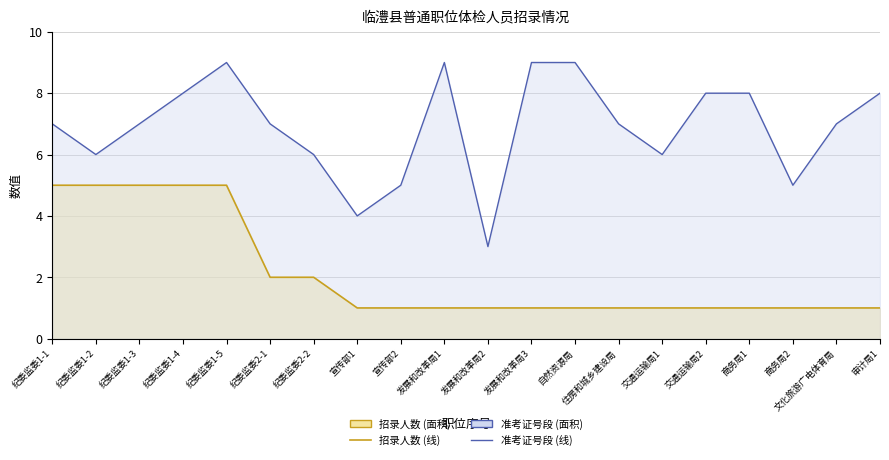

At which label is 招录人数 (线) closest to 3?

纪委监委2-1